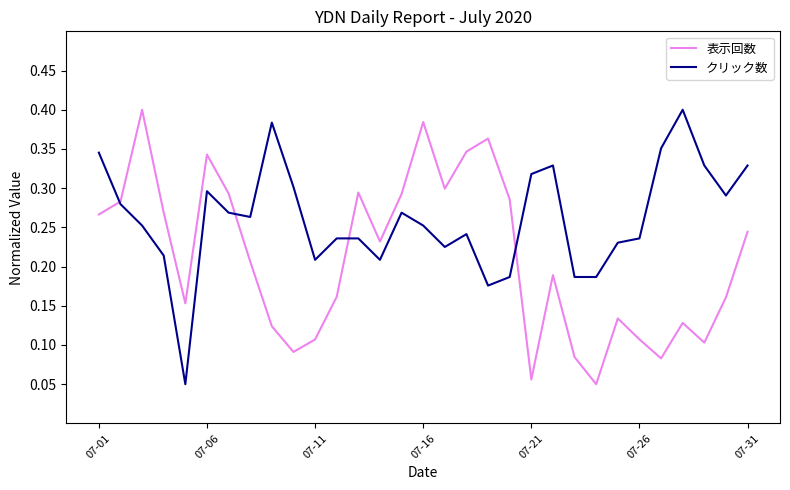

True or false: クリック数 and 表示回数 cross at least once.

True